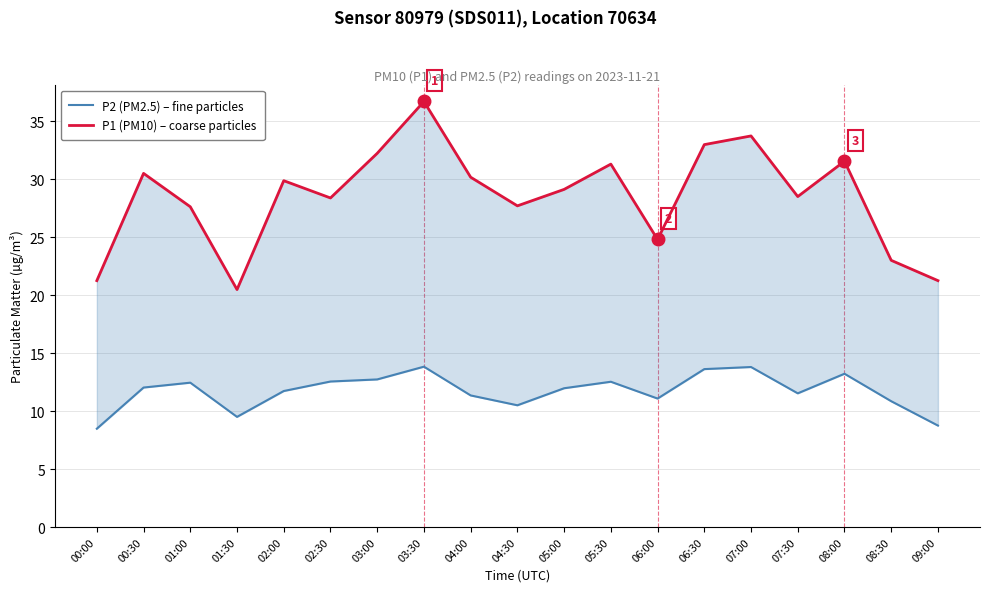

Rank the categories by P1 (PM10) – coarse particles value from highest to lowest.

03:30, 07:00, 06:30, 03:00, 08:00, 05:30, 00:30, 04:00, 02:00, 05:00, 07:30, 02:30, 04:30, 01:00, 06:00, 08:30, 00:00, 09:00, 01:30